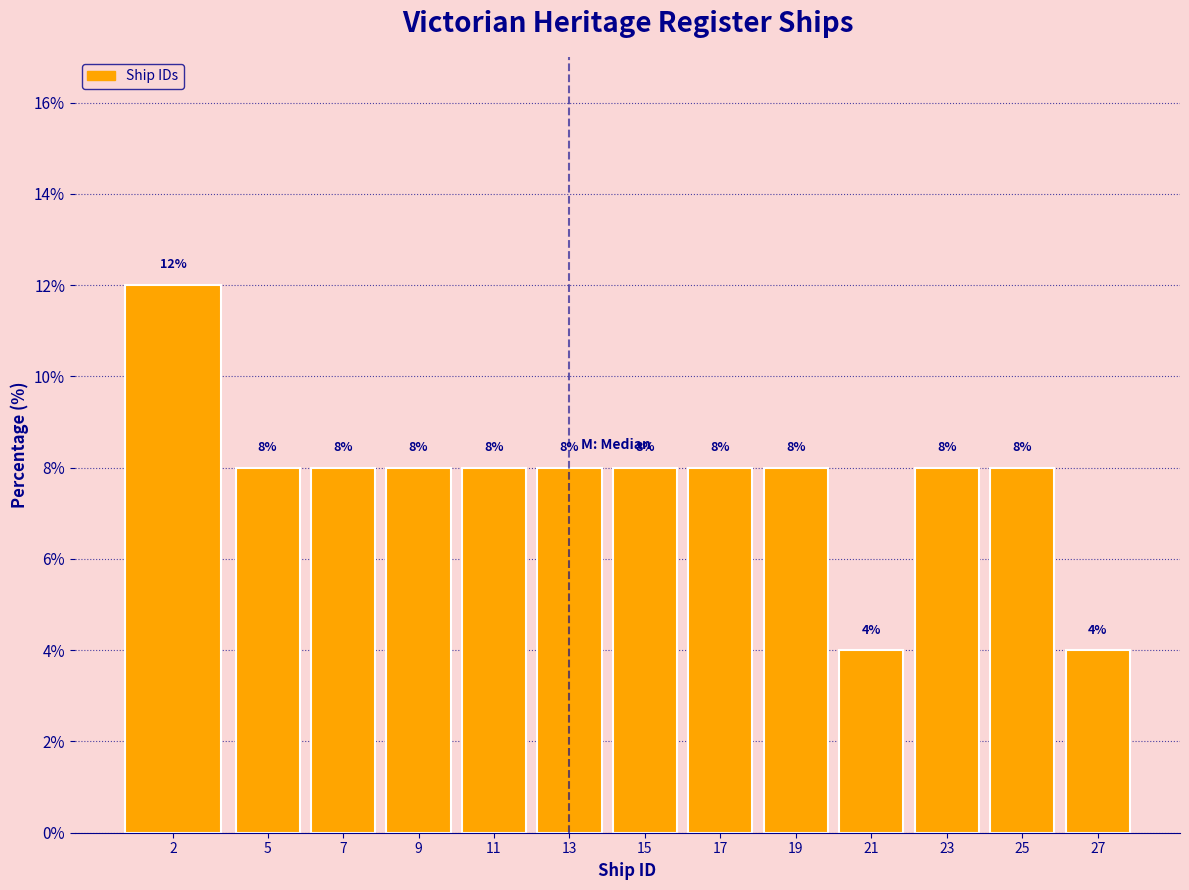

Reading left to right, list all the values displayed in this chart.

12	8	8	8	8	8	8	8	8	4	8	8	4